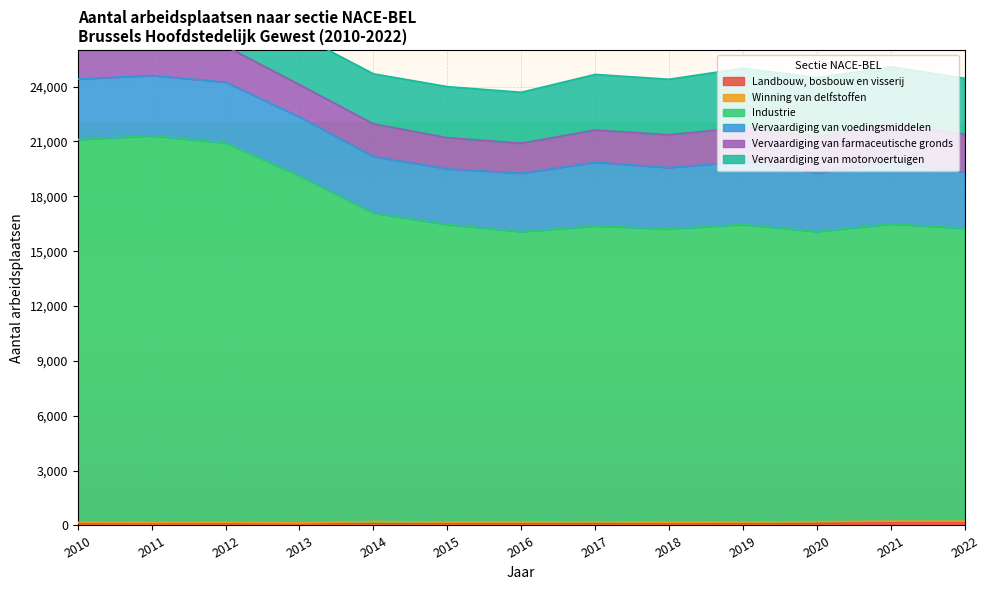

What is the greatest value displayed?

21158